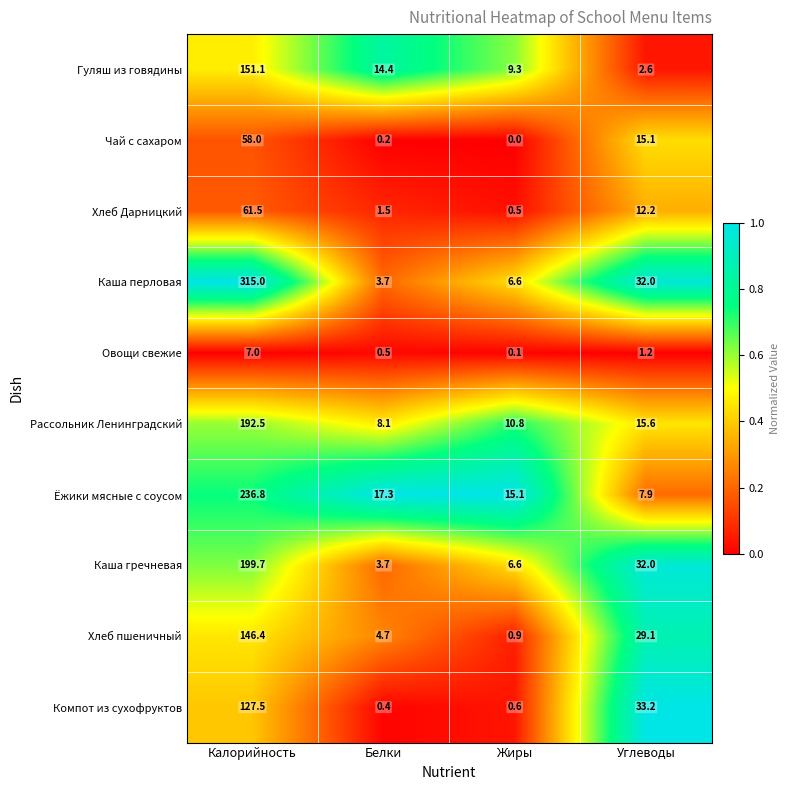

List the series in order of their peak value, highest first.

Каша перловая, Ёжики мясные с соусом, Каша гречневая, Рассольник Ленинградский, Гуляш из говядины, Хлеб пшеничный, Компот из сухофруктов, Хлеб Дарницкий, Чай с сахаром, Овощи свежие